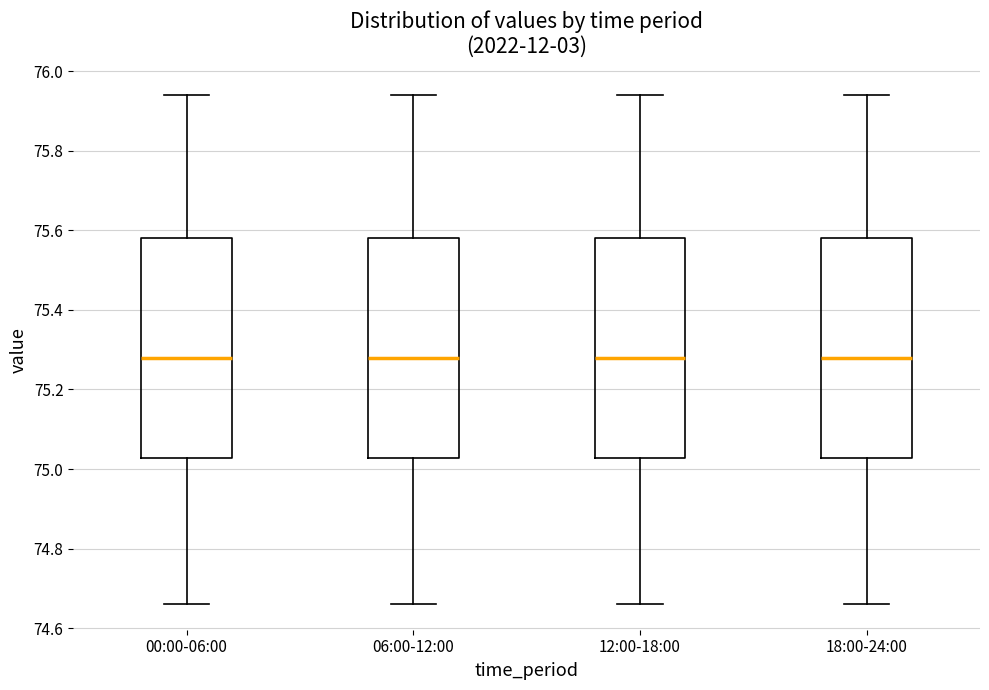

Where is the lower edge of the box for 06:00-12:00 on the y-axis? The values are not printed on the chart, so give them approximately, as read against the axis.

75.02